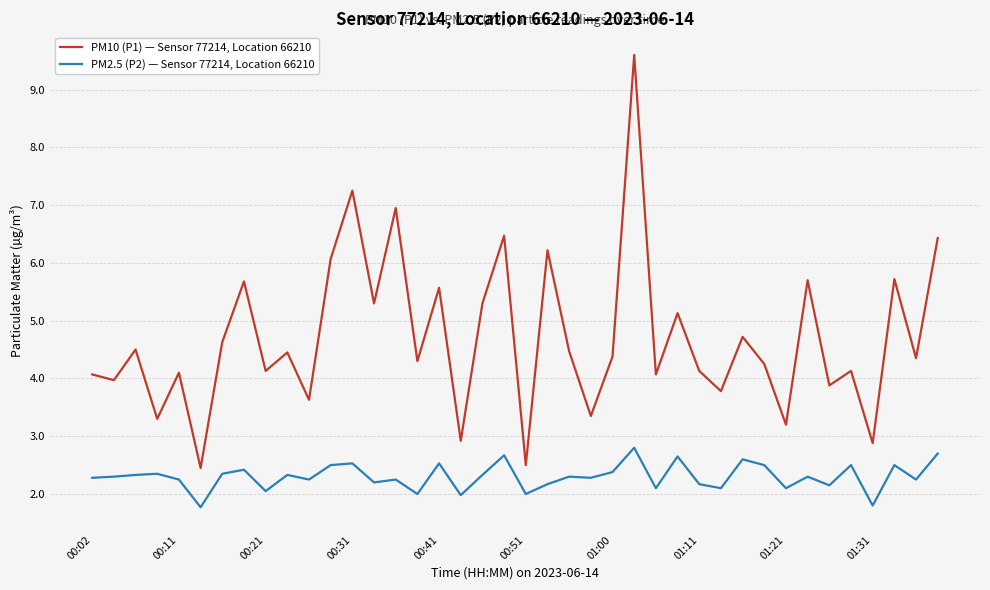

True or false: PM10 (P1) — Sensor 77214, Location 66210 and PM2.5 (P2) — Sensor 77214, Location 66210 intersect in this chart.

False